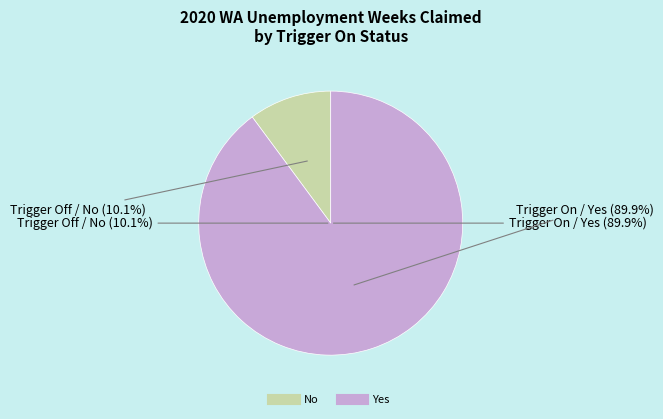

Is it true that 18 is 9% of the pie?

True